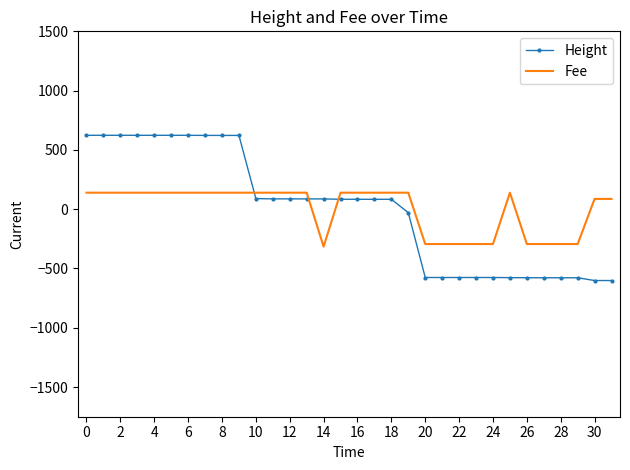

What is the difference between the maximum and minimum values in the Fee series?

454.8